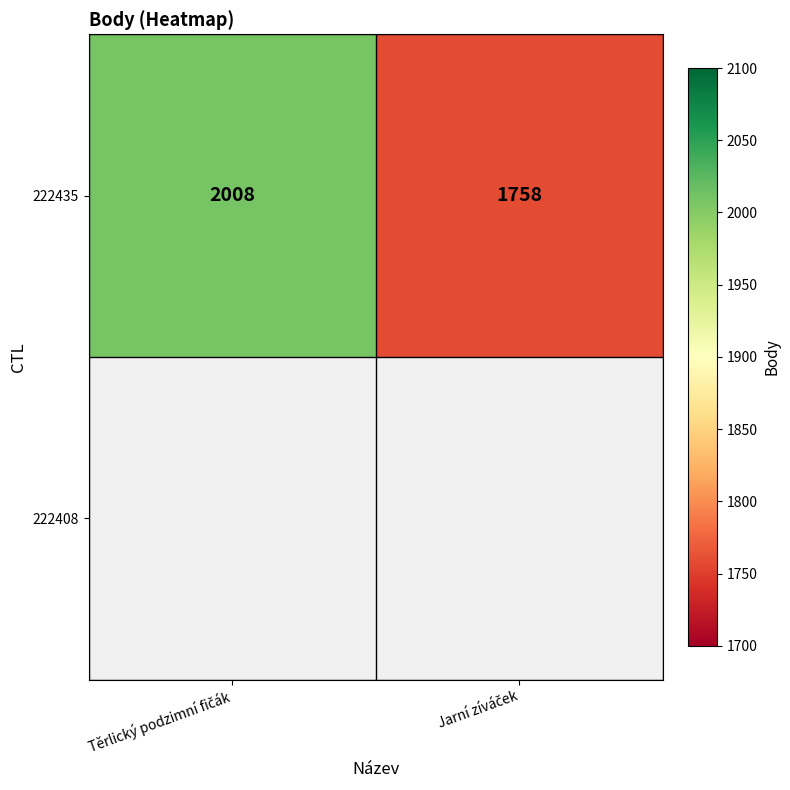

List the labels in order of value, smallest first.

Jarní zíváček, Těrlický podzimní fičák